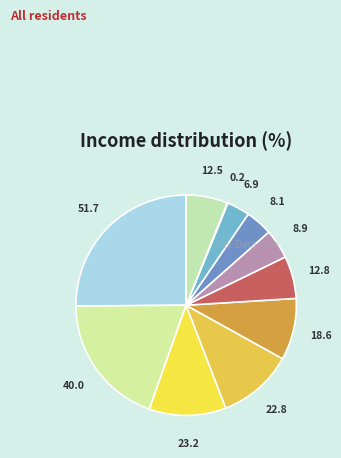

What is the ratio of the value at 18.6 to the value at 23.2?

0.8